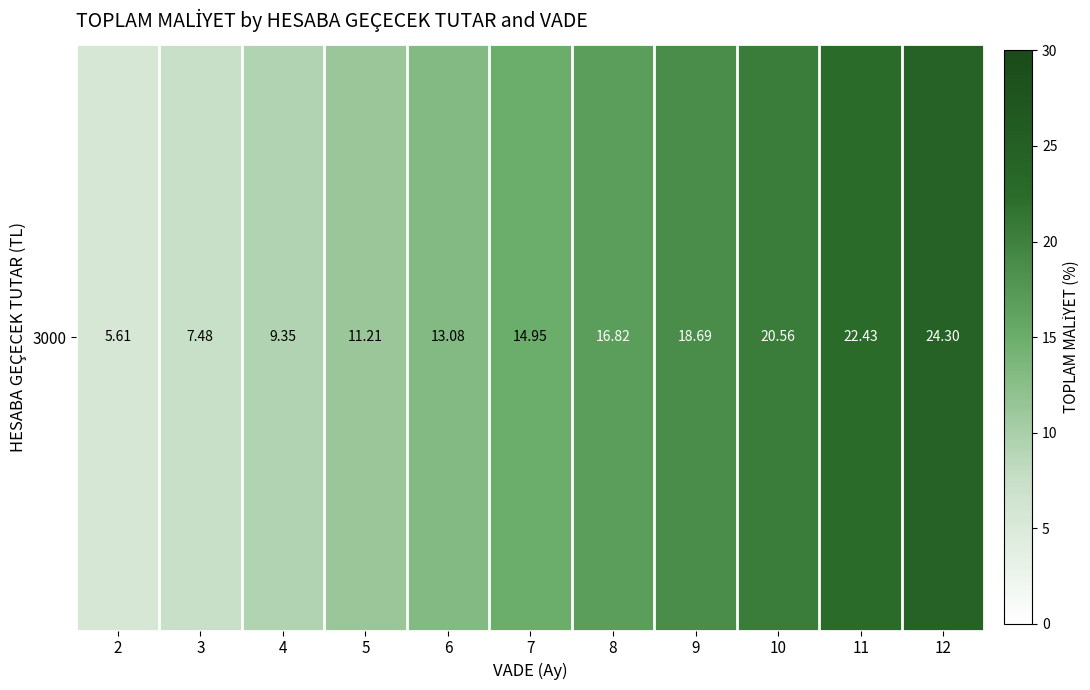

The value at 12 is 24.3. True or false?

True